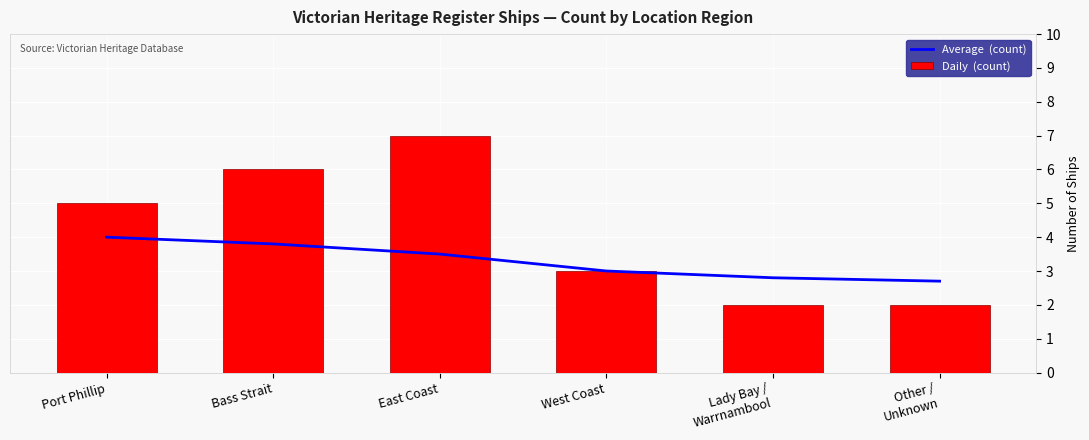

What is the sum of the Average  (count) values at East Coast and West Coast?

6.5